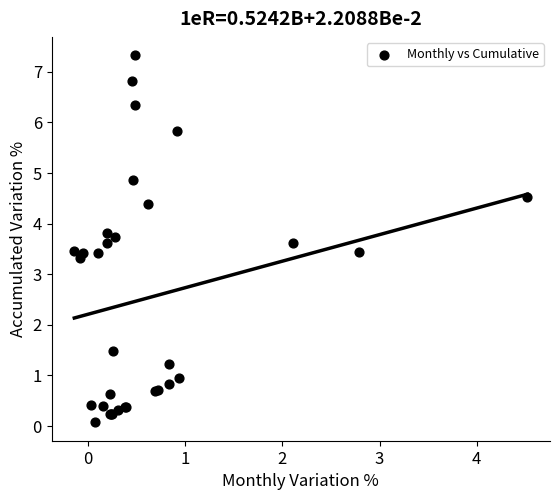

What Y value in the scatter plot is closest to 3?

3.3